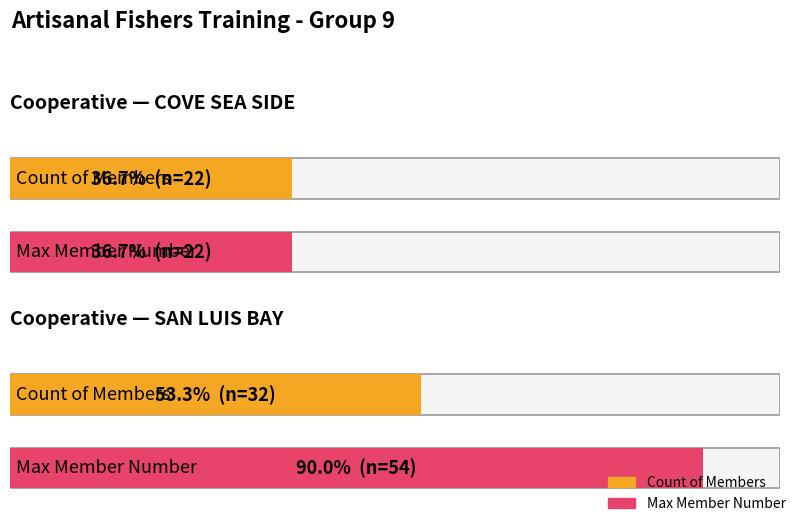

The Count of Members series shows 6 at COVE SEA SIDE. True or false?

False